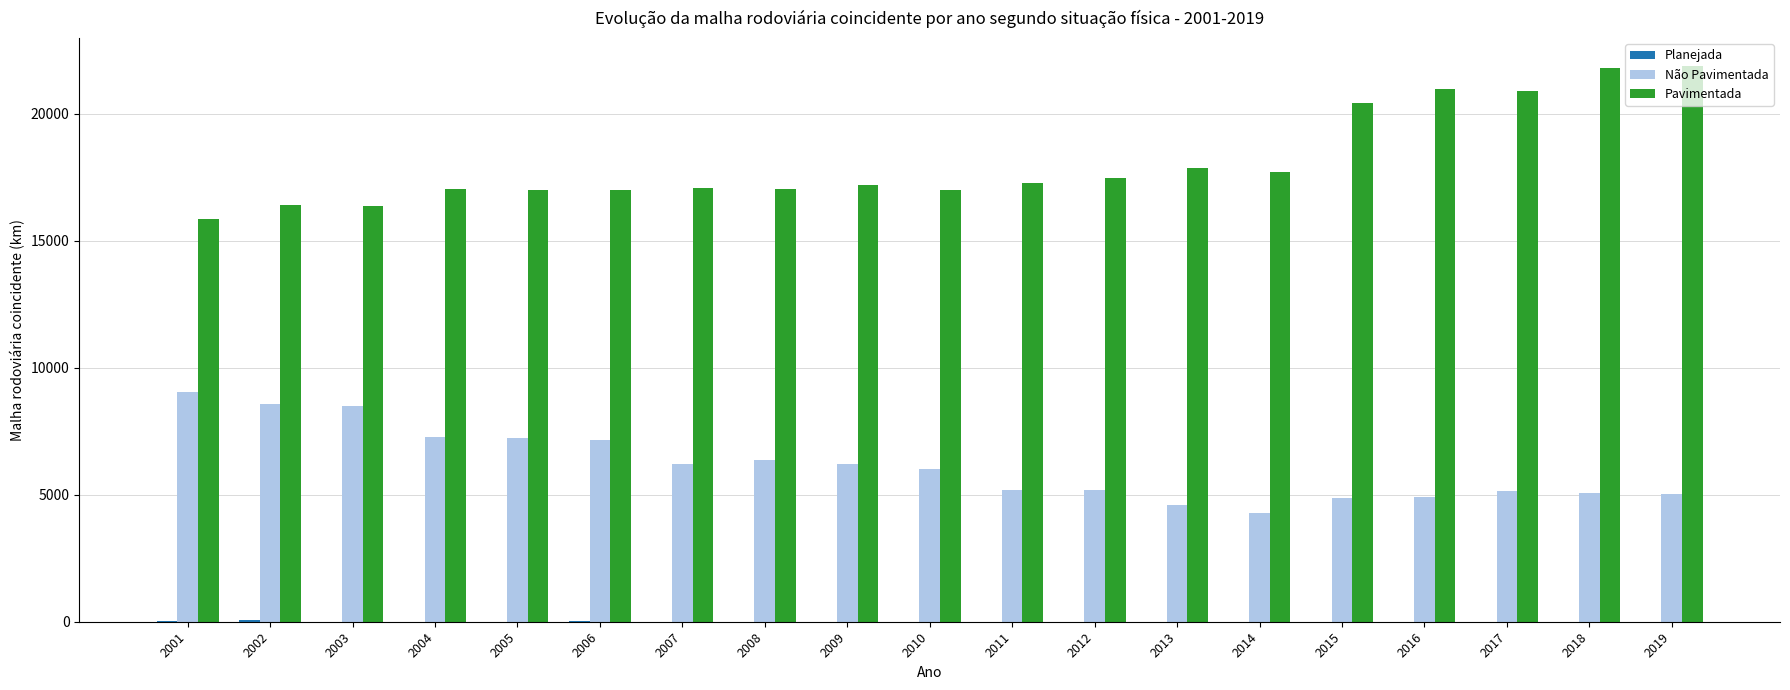

Is it true that Pavimentada equals 17197.1 at 2009?

True